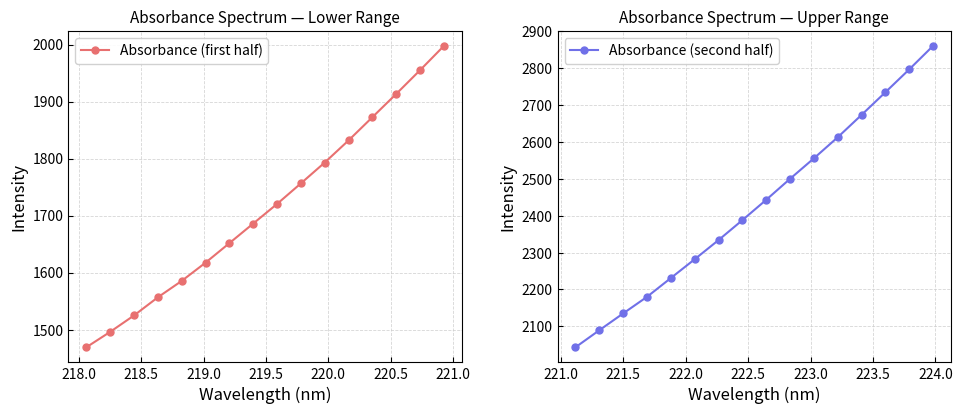

What is the lowest value of the Absorbance (second half) series?

2043.2